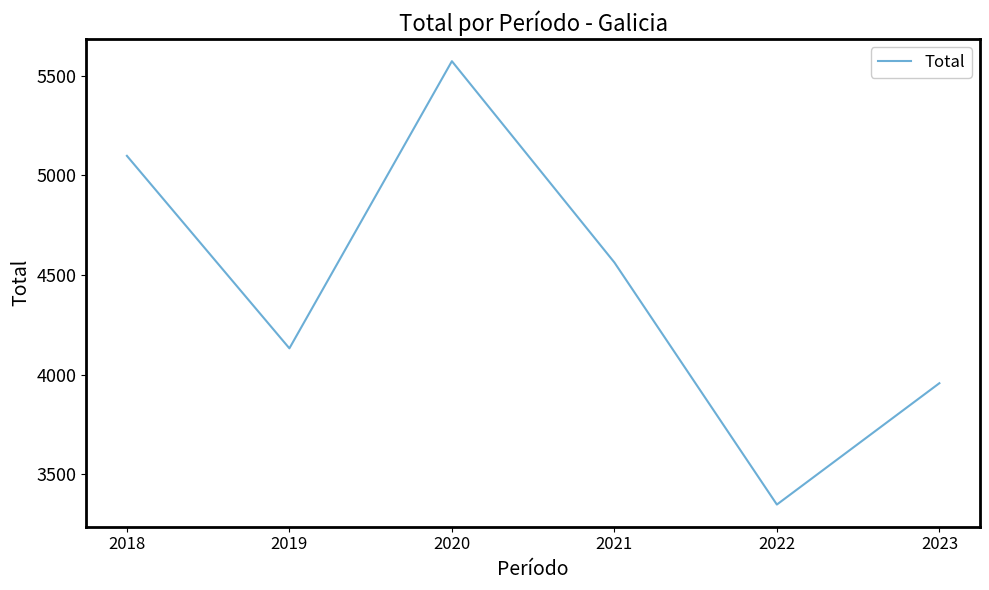

The value at 2021 is 4563. True or false?

True